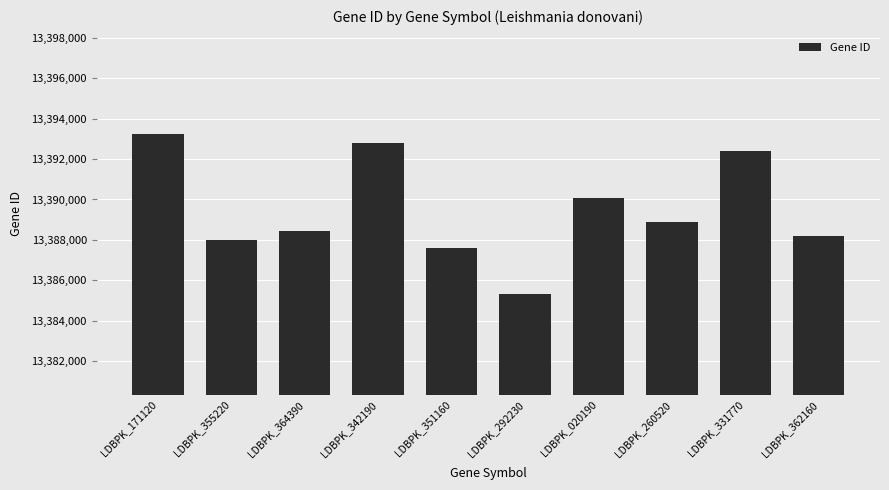

True or false: the data shows 6974308 at LDBPK_292230.

False